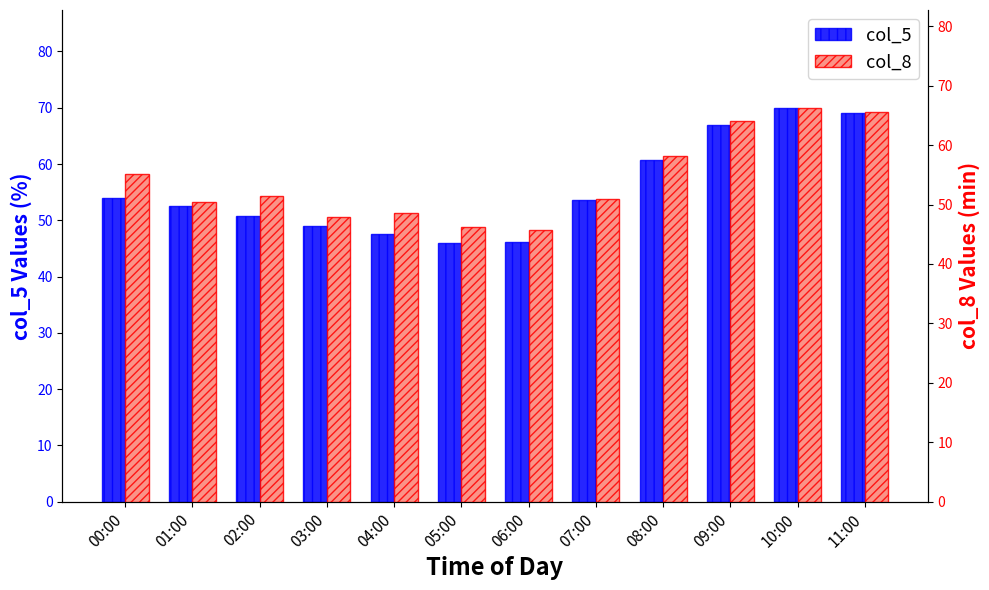

What is the approximate value of col_8 at 03:00?

47.9